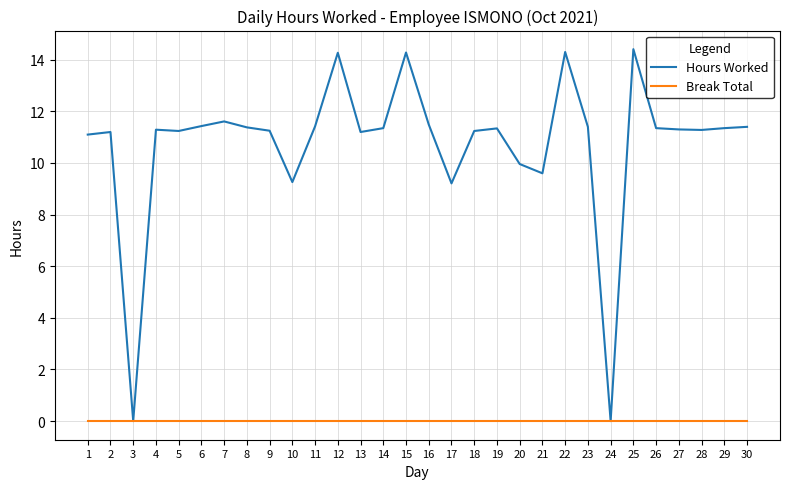

Rank the series by their average value, from highest to lowest.

Hours Worked, Break Total